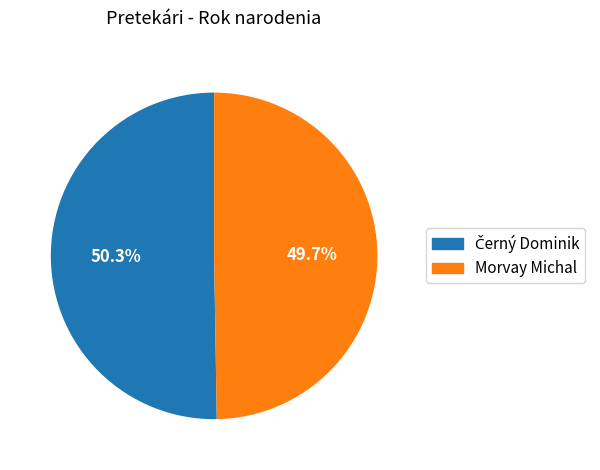

What portion of the pie excludes Morvay Michal?

50.3%